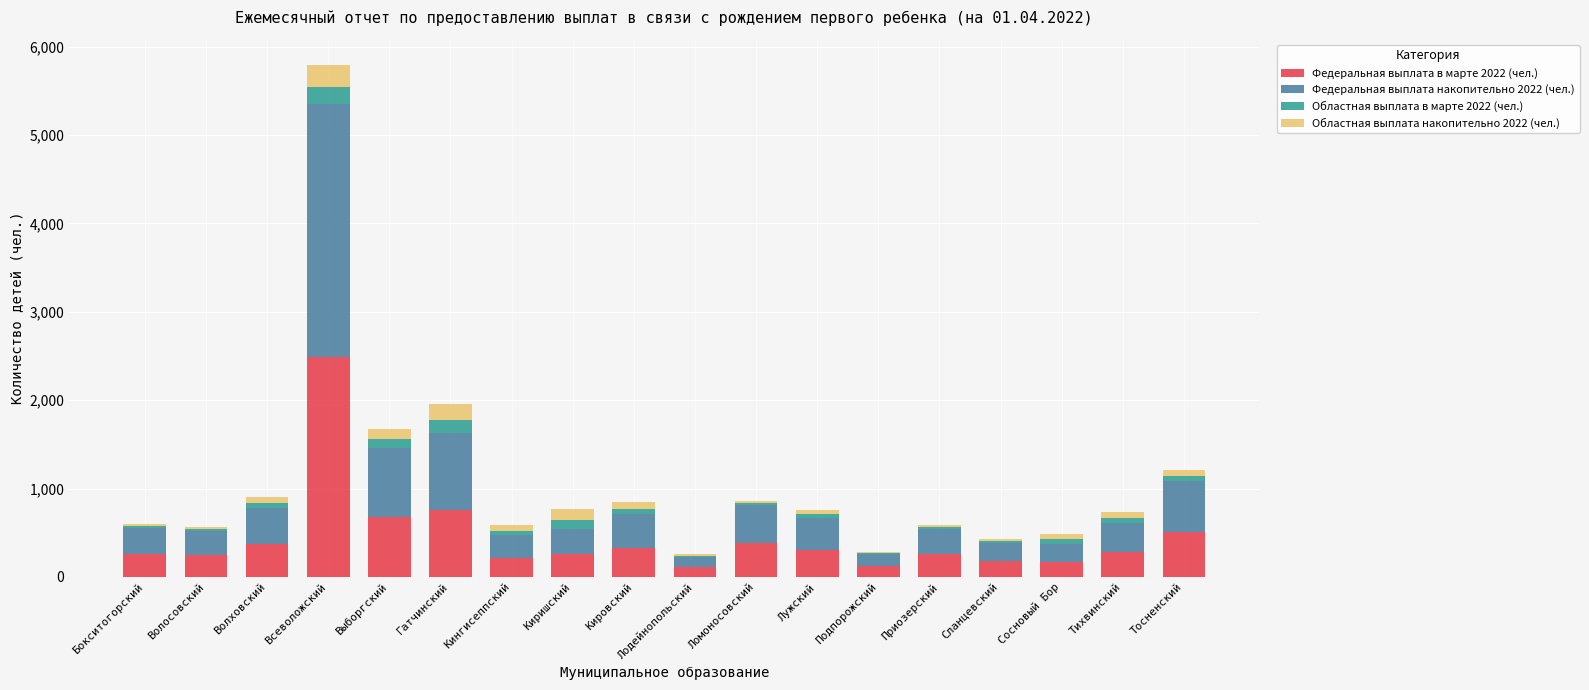

At which category is the sum across all series the highest?

Всеволожский